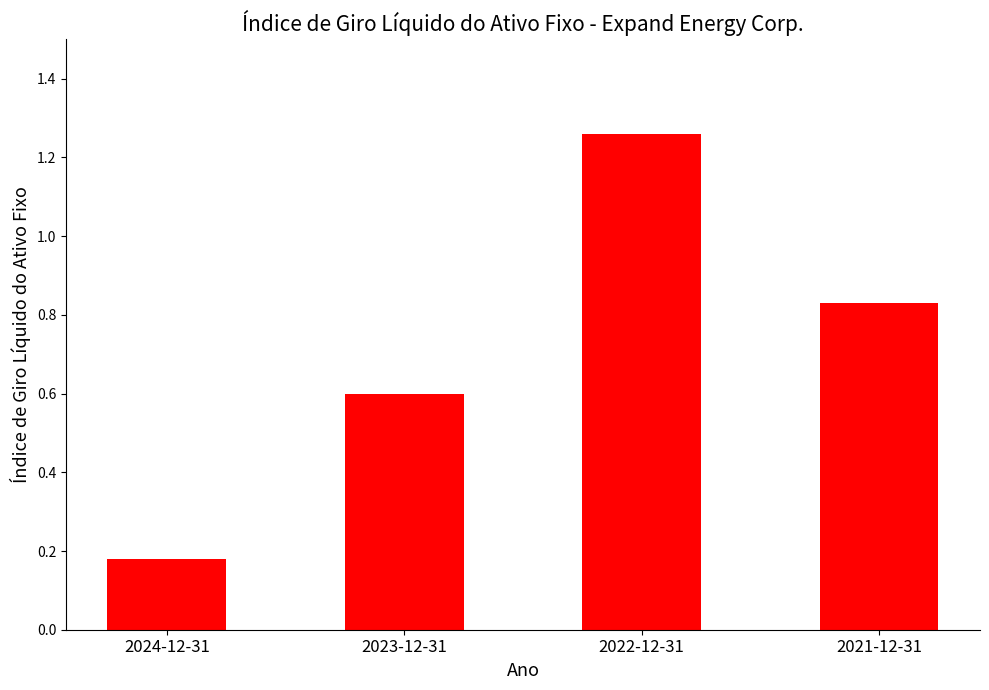

Which has a higher value, 2023-12-31 or 2022-12-31?

2022-12-31